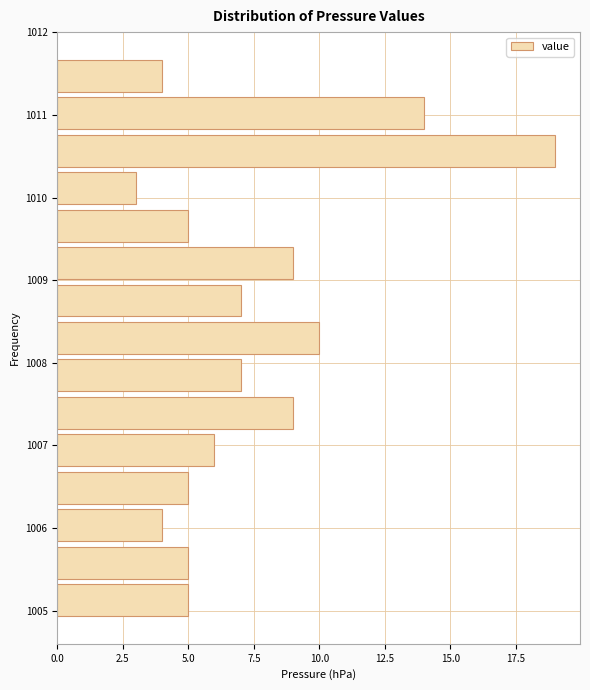

Reading bottom to top, transcribe this chart: for each bar, give the range it covers on the y-axis and its length. Neither the bar edges nor the lengths are printed on the chart, so give them approximately, as read against the axes.

1004.9 to 1005.4: 5
1005.4 to 1005.8: 5
1005.8 to 1006.3: 4
1006.3 to 1006.7: 5
1006.7 to 1007.2: 6
1007.2 to 1007.6: 9
1007.6 to 1008.1: 7
1008.1 to 1008.5: 10
1008.5 to 1009.0: 7
1009.0 to 1009.4: 9
1009.4 to 1009.9: 5
1009.9 to 1010.3: 3
1010.3 to 1010.8: 19
1010.8 to 1011.2: 14
1011.2 to 1011.7: 4